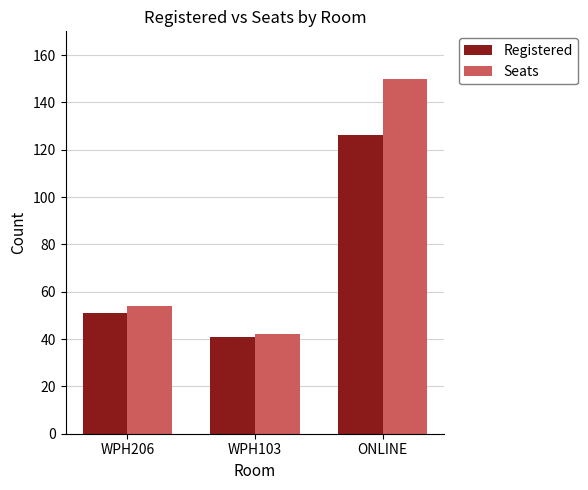

How many groups of bars are there?

3